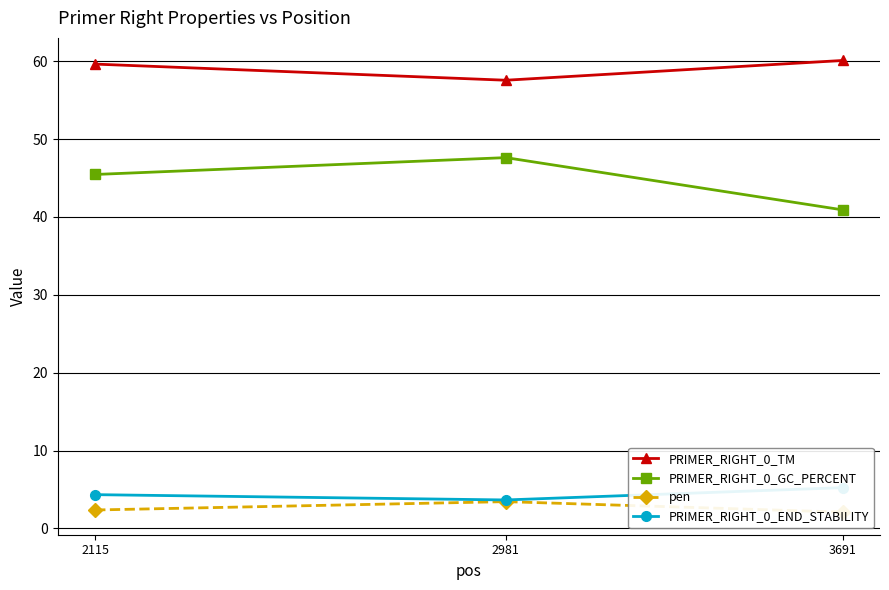

Which series has the largest total across all categories?

PRIMER_RIGHT_0_TM